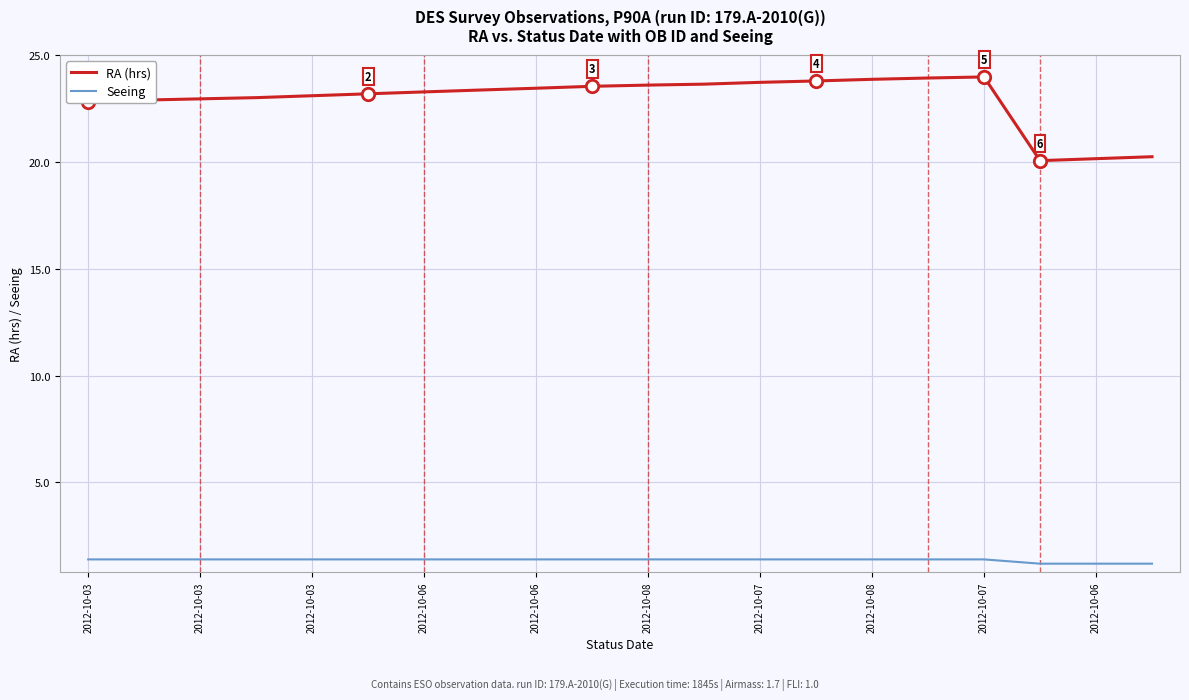

Which series has the largest total across all categories?

RA (hrs)